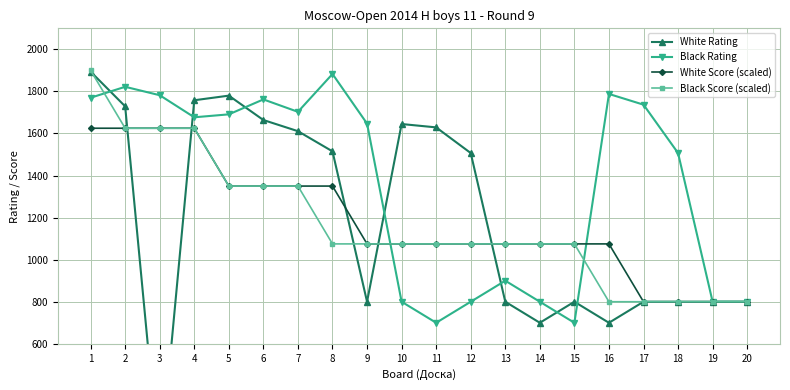

At how many categories does at least one series exceed 1142?

15